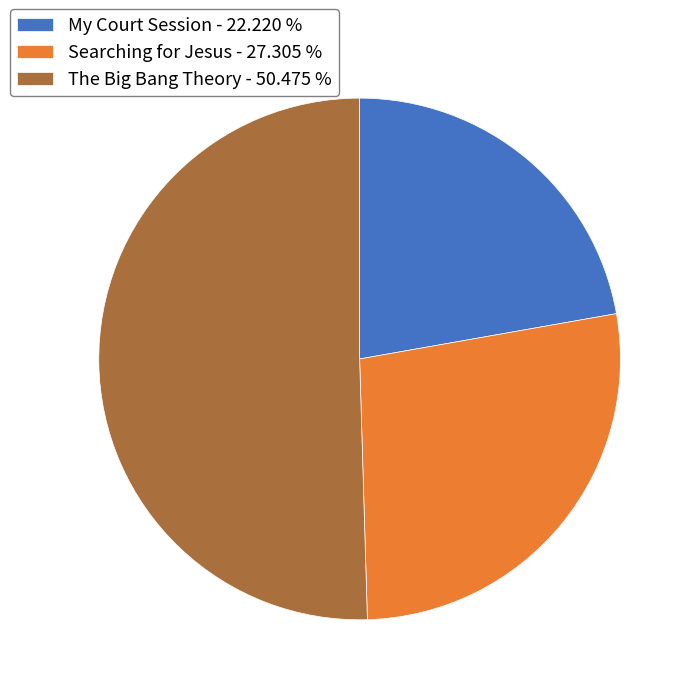

The Searching for Jesus slice represents 15% of the pie. True or false?

False